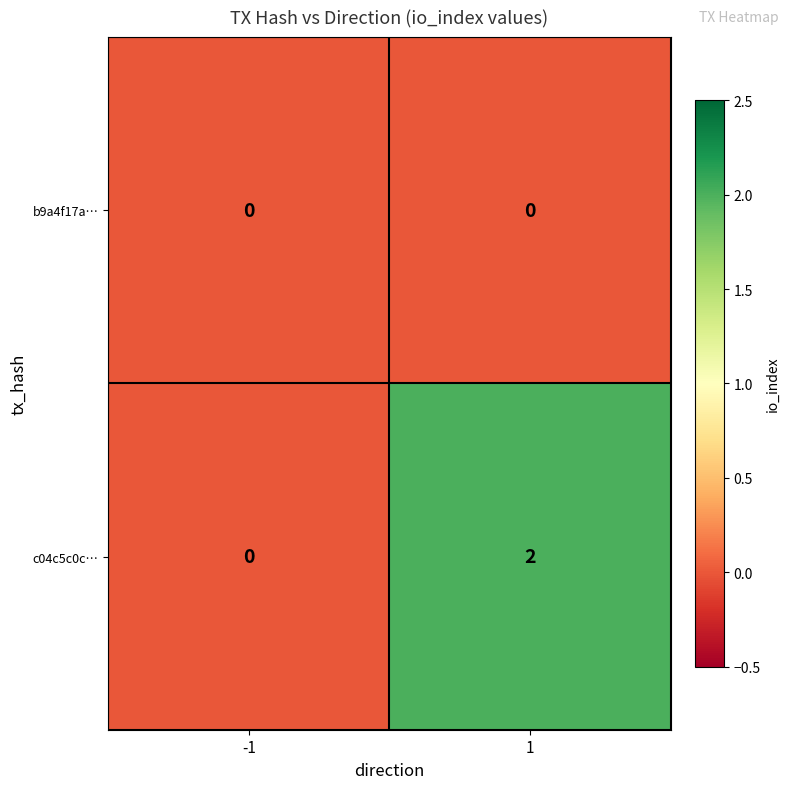

Reading right to left, what are all the values shown in this chart?

b9a4f17a…: 1=0	-1=0
c04c5c0c…: 1=2	-1=0